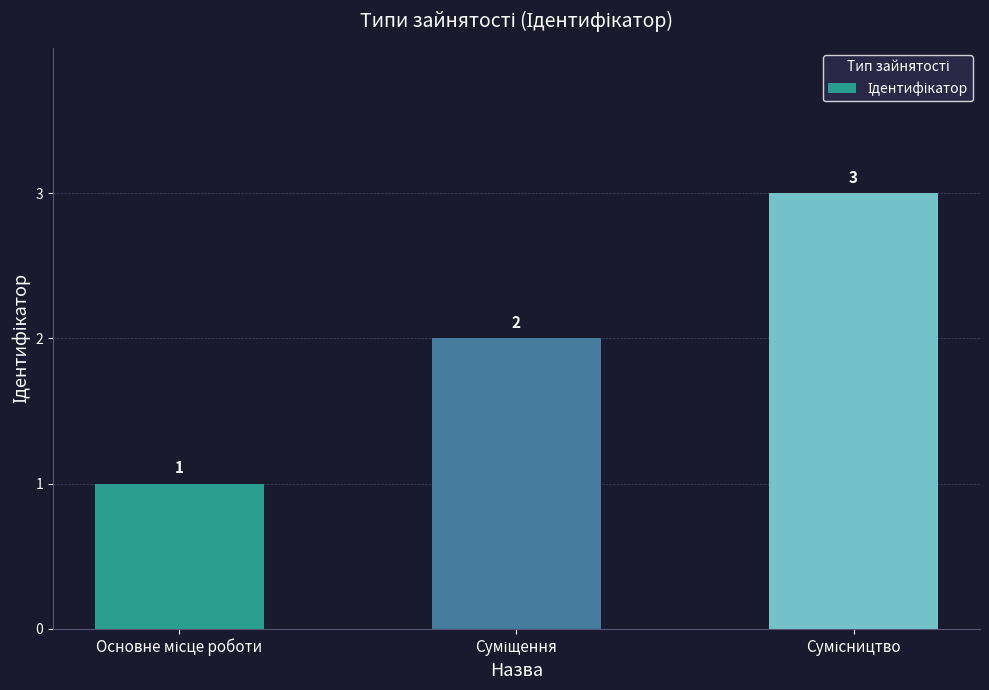

What is the smallest value displayed?

1